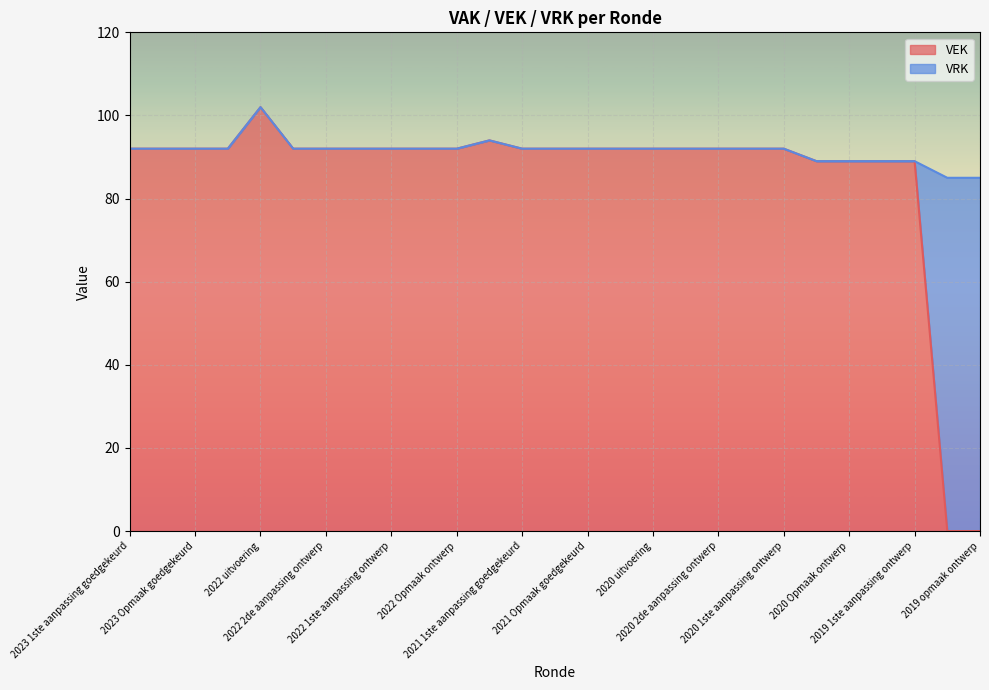

What is the difference between the maximum and minimum values in the VEK series?

102